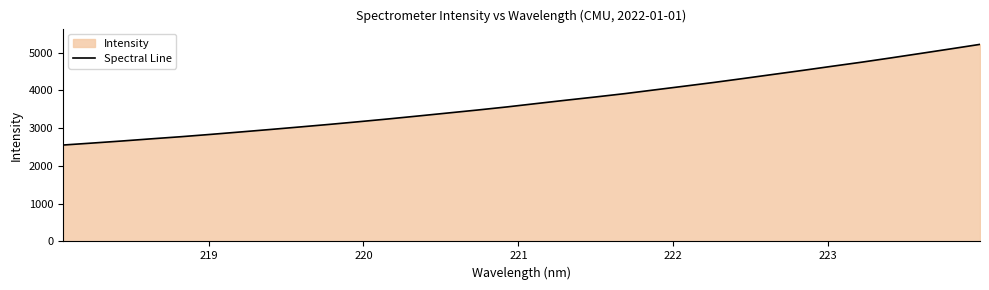

What is the difference between the maximum and minimum values?

2664.5